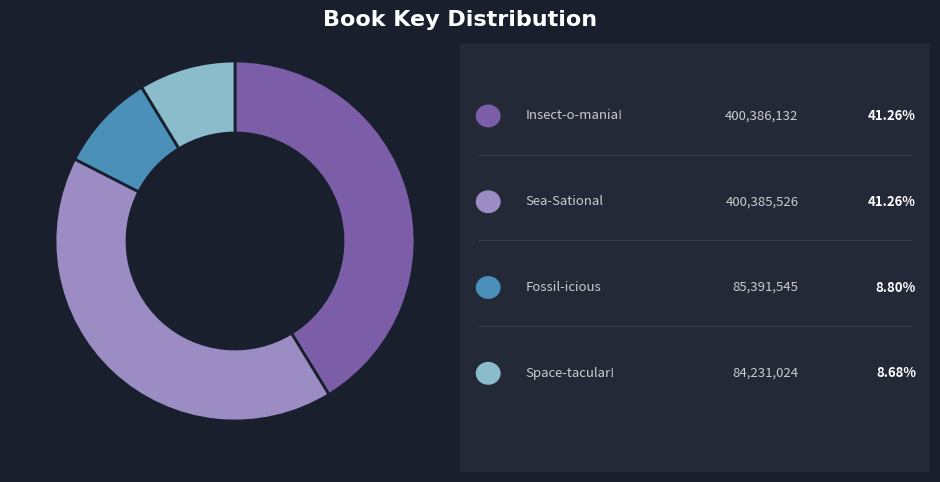

Does any single category account for the majority?

No